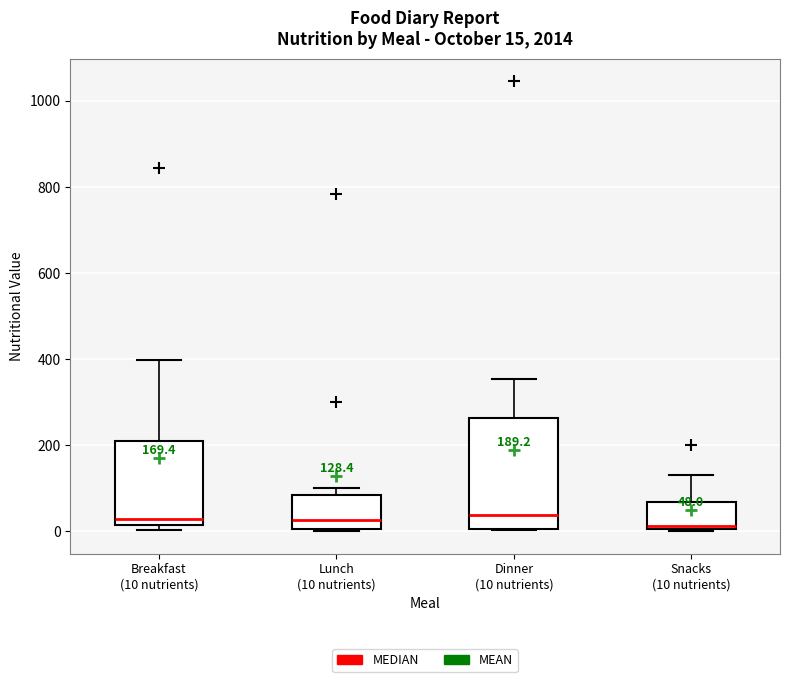

Comparing the boxes themselves (not the whiskers), which one is the tallest?

Dinner (10 nutrients)